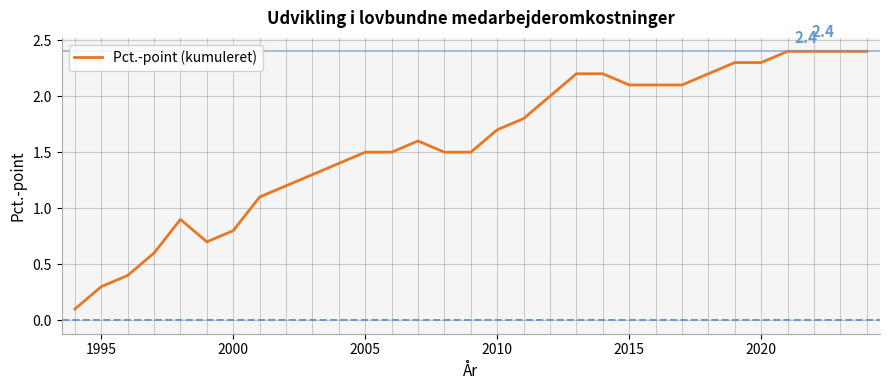

Reading left to right, list all the values displayed in this chart.

0.1	0.3	0.4	0.6	0.9	0.7	0.8	1.1	1.2	1.3	1.4	1.5	1.5	1.6	1.5	1.5	1.7	1.8	2.0	2.2	2.2	2.1	2.1	2.1	2.2	2.3	2.3	2.4	2.4	2.4	2.4